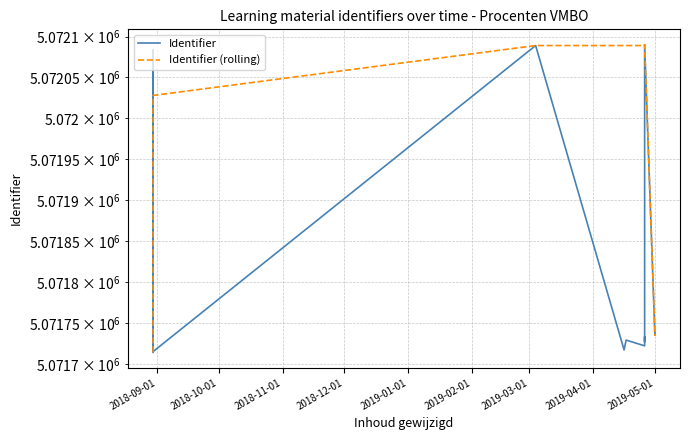

What are all the series names shown in the legend?

Identifier, Identifier (rolling)